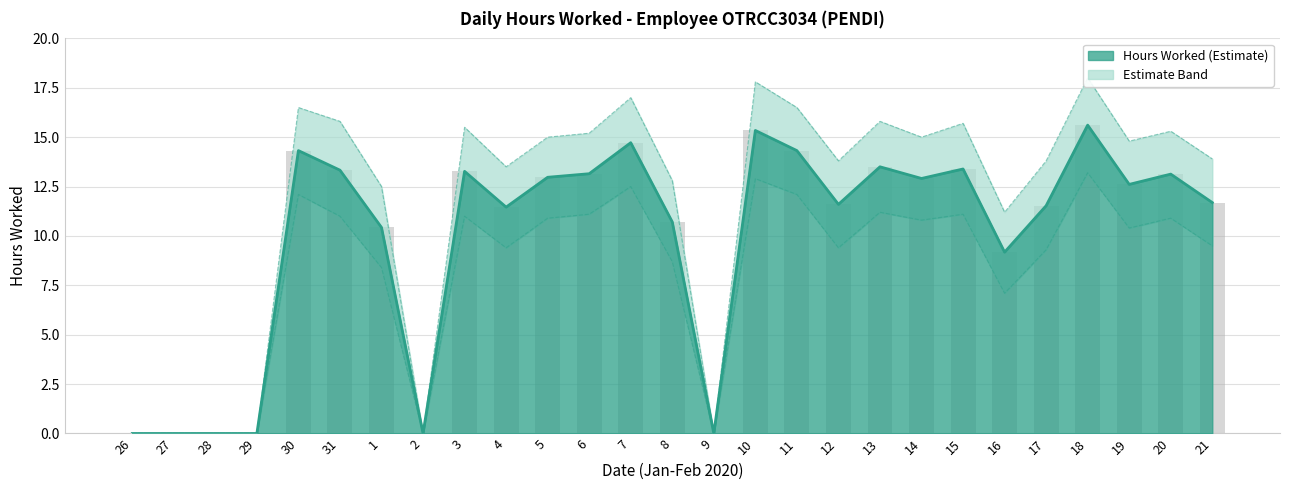

The Upper Band series shows 0.0 at 28. True or false?

True